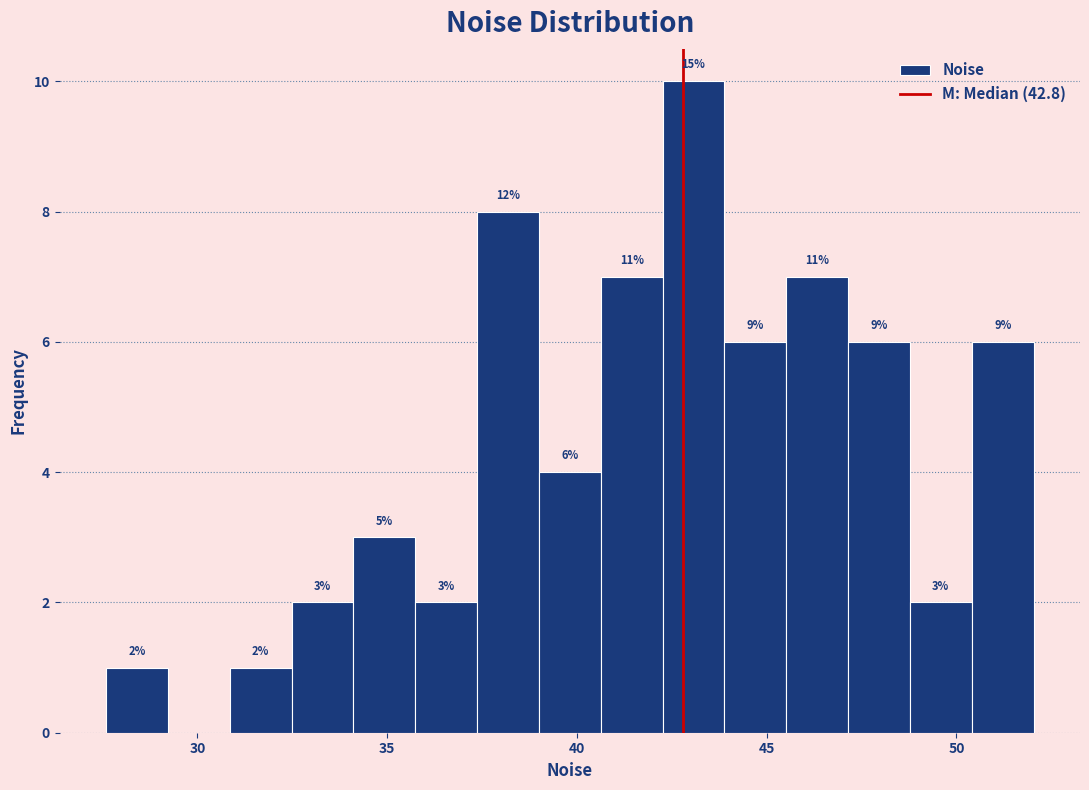

Read against the x-axis, roughly where is the centre of the tallest bar?

43.0